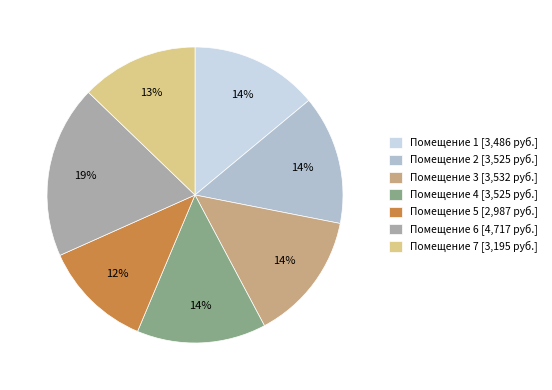

Is the sum of Помещение 6 [4,717 руб.] and Помещение 7 [3,195 руб.] greater than half?

No